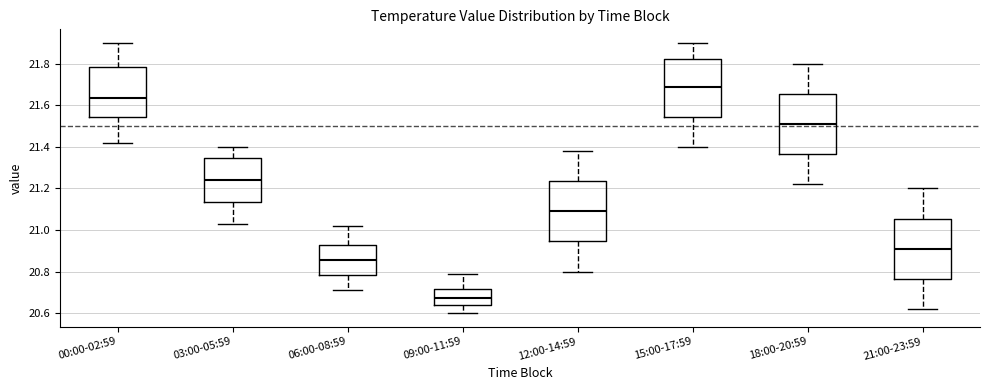

Where is the lower edge of the box for 09:00-11:59 on the y-axis? The values are not printed on the chart, so give them approximately, as read against the axis.

20.64